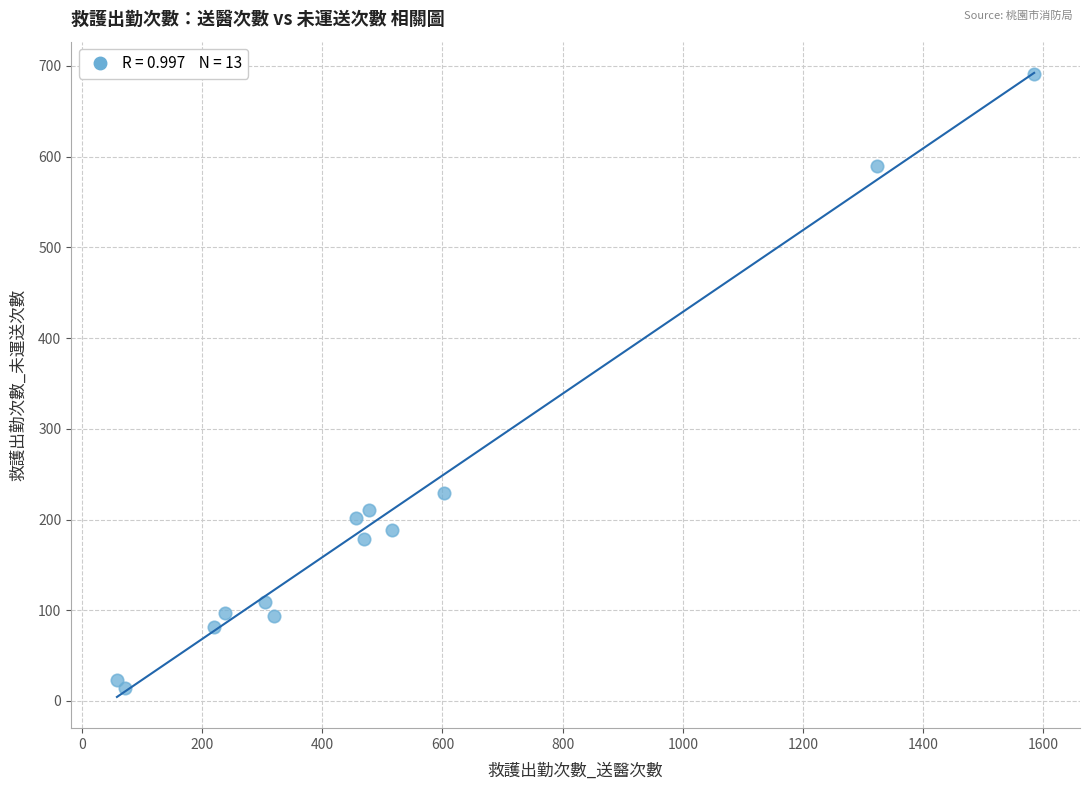

What is the range of Y values (max minus min)?

677